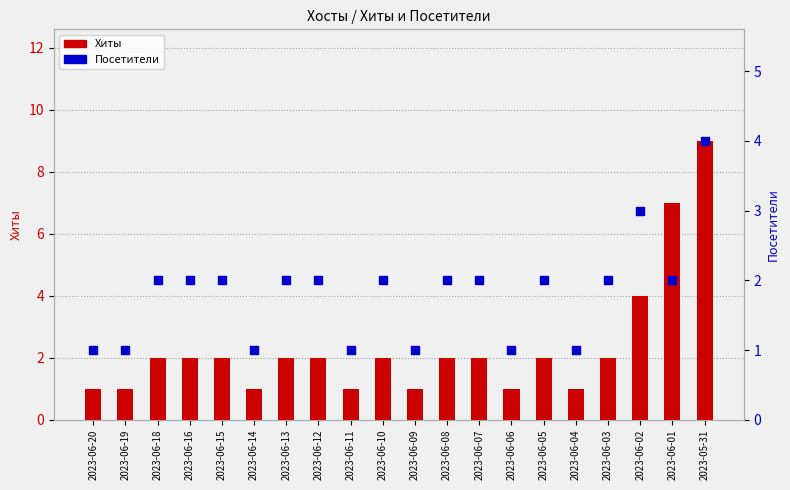

Is the value of Посетители at 2023-06-10 greater than the value of Хиты at 2023-06-20?

Yes